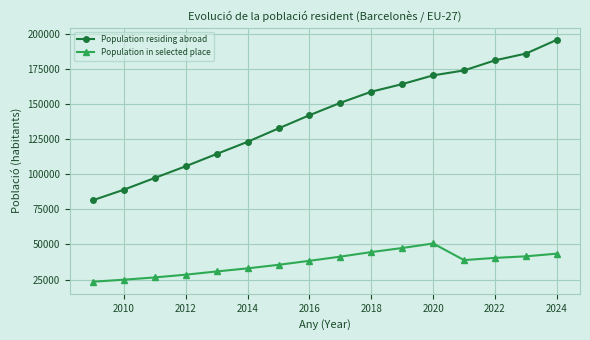

How many data points in Population residing abroad are less than 150790?

8